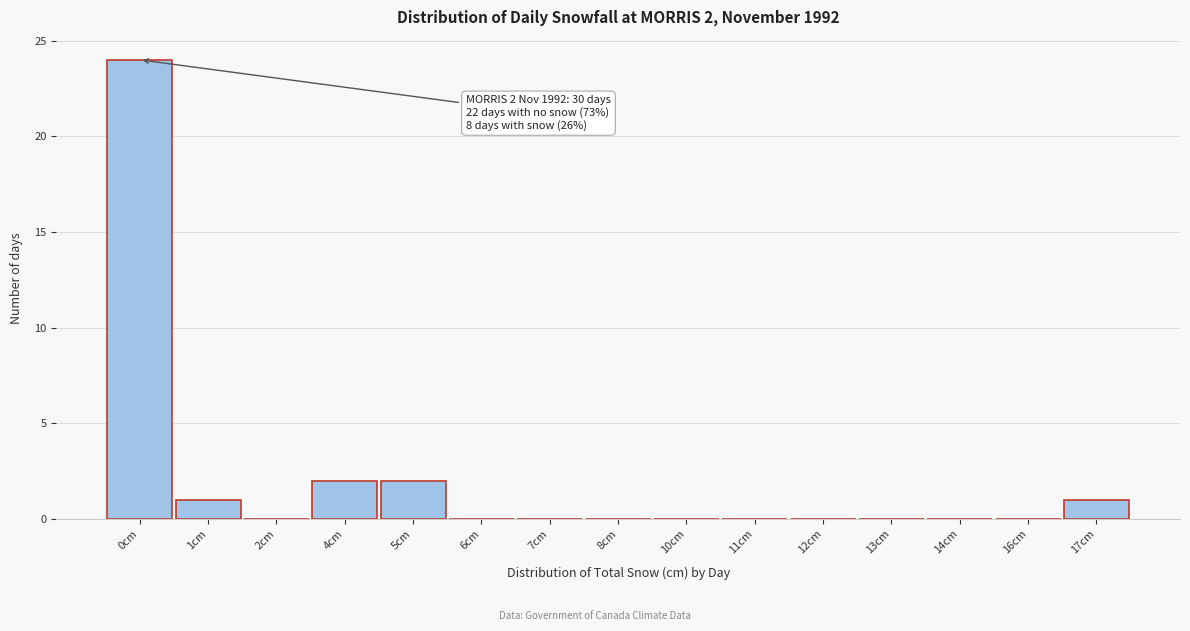

Reading right to left, extract all data points from this chart.

17cm=1	16cm=0	14cm=0	13cm=0	12cm=0	11cm=0	10cm=0	8cm=0	7cm=0	6cm=0	5cm=2	4cm=2	2cm=0	1cm=1	0cm=24